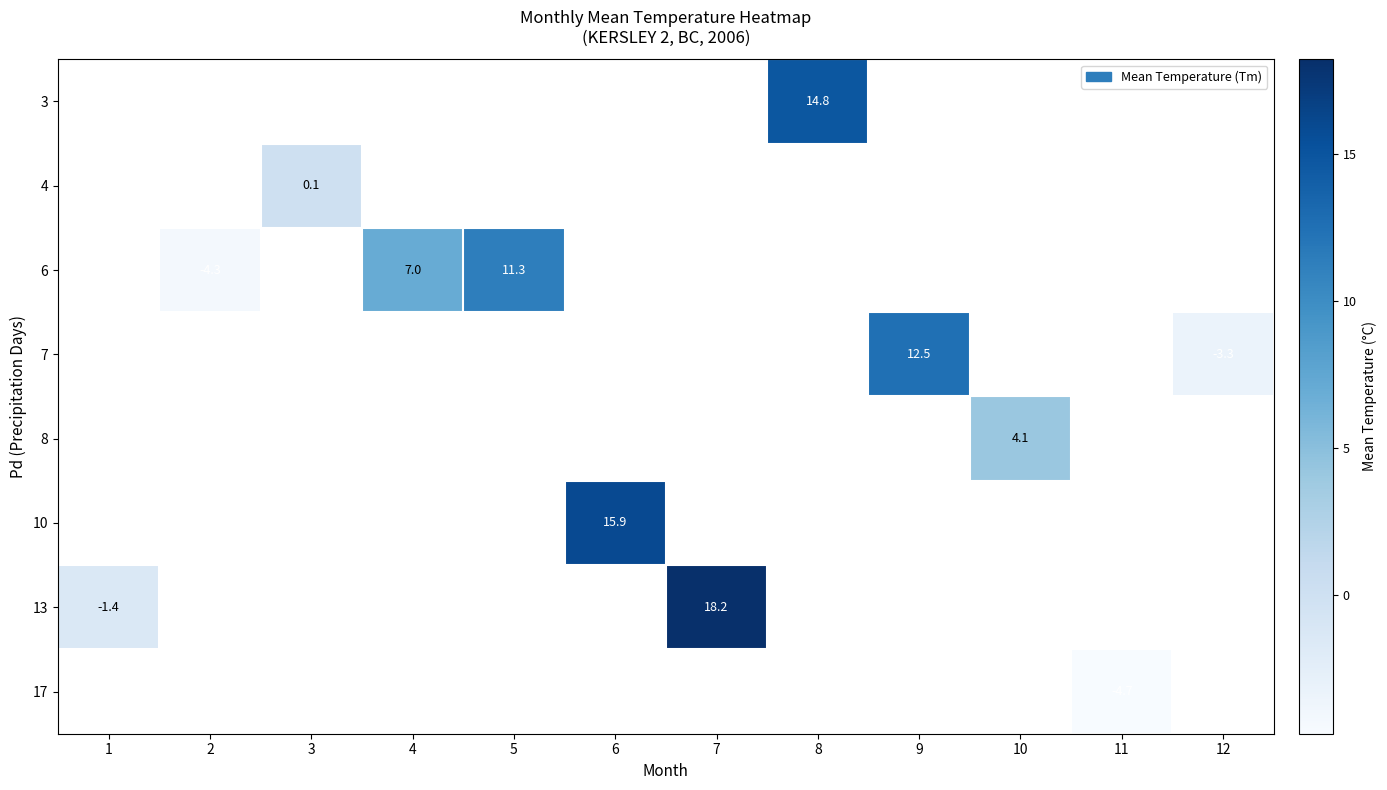

Is the value of row_6 at 3 greater than the value of row_3 at 5?

No